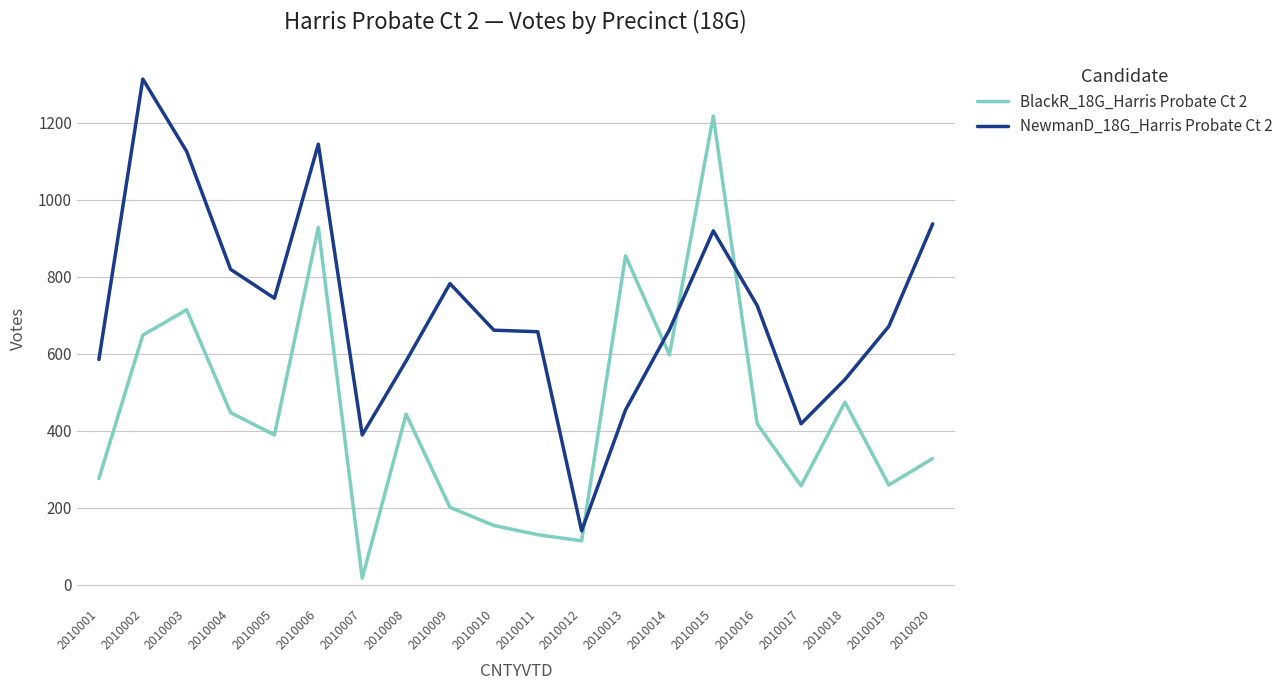

What is the spread (max minus min) of values at 2010010?

507